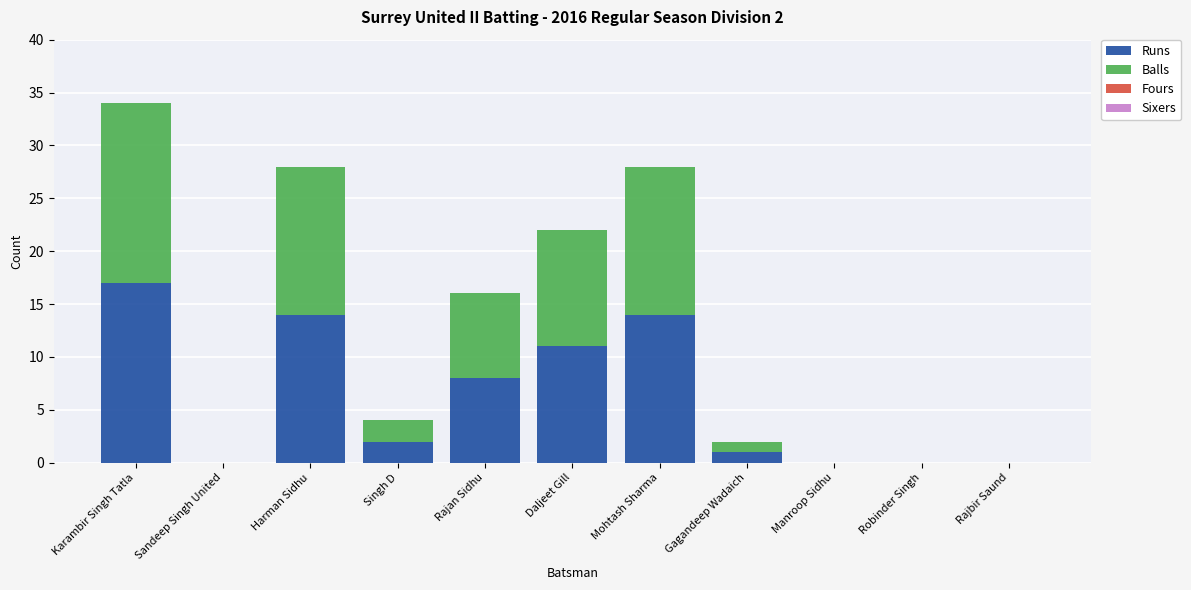

Does the chart contain stacked bars?

Yes